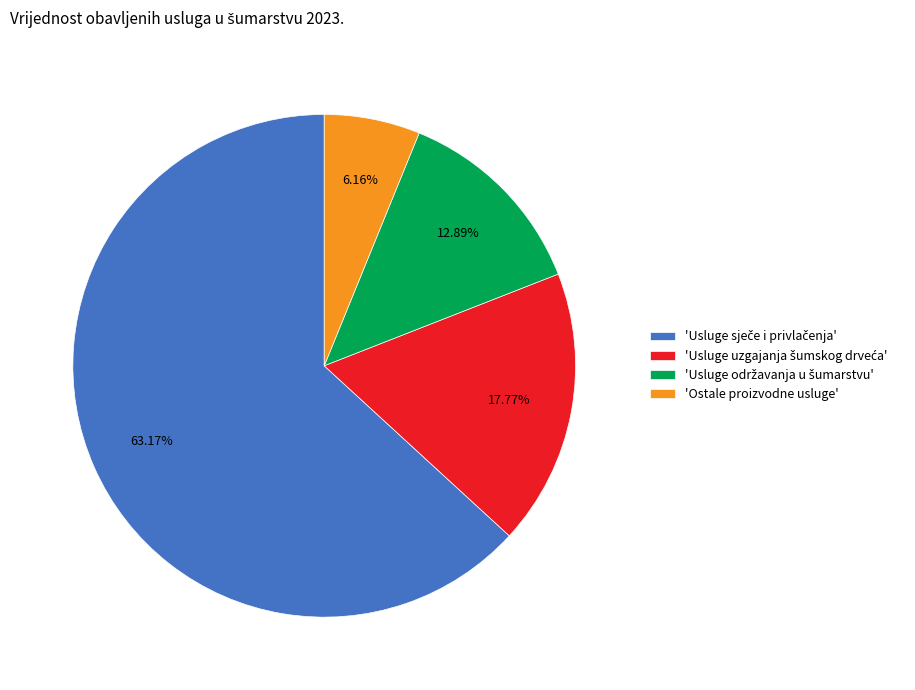

What is the smallest slice in the pie chart?

'Ostale proizvodne usluge'